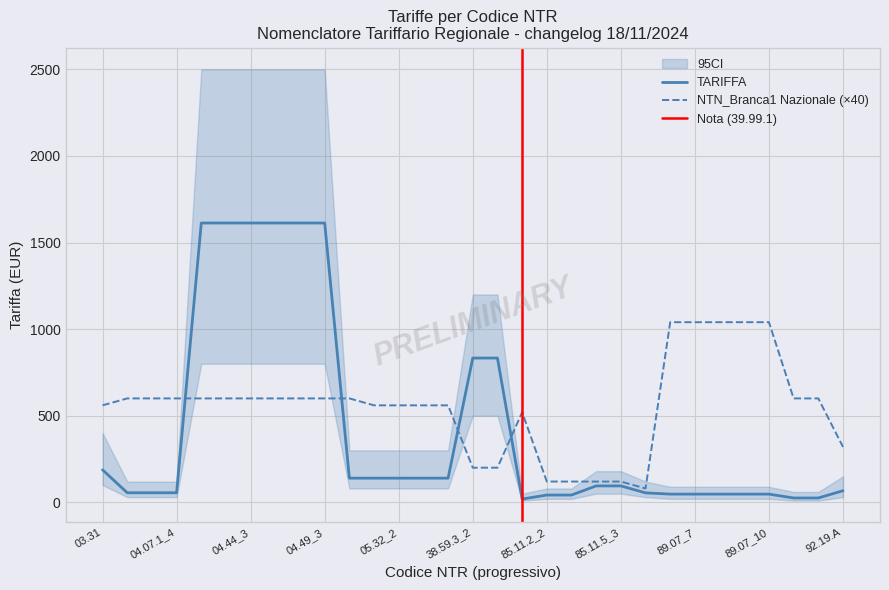

What position from the right is 05.32_4?

17